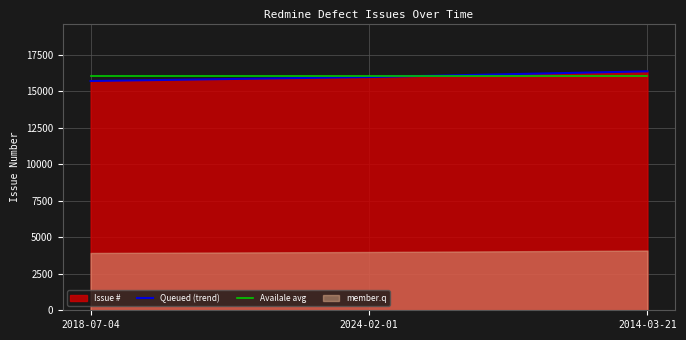

What is the value of the Availale avg point at the 1st from the left?

16025